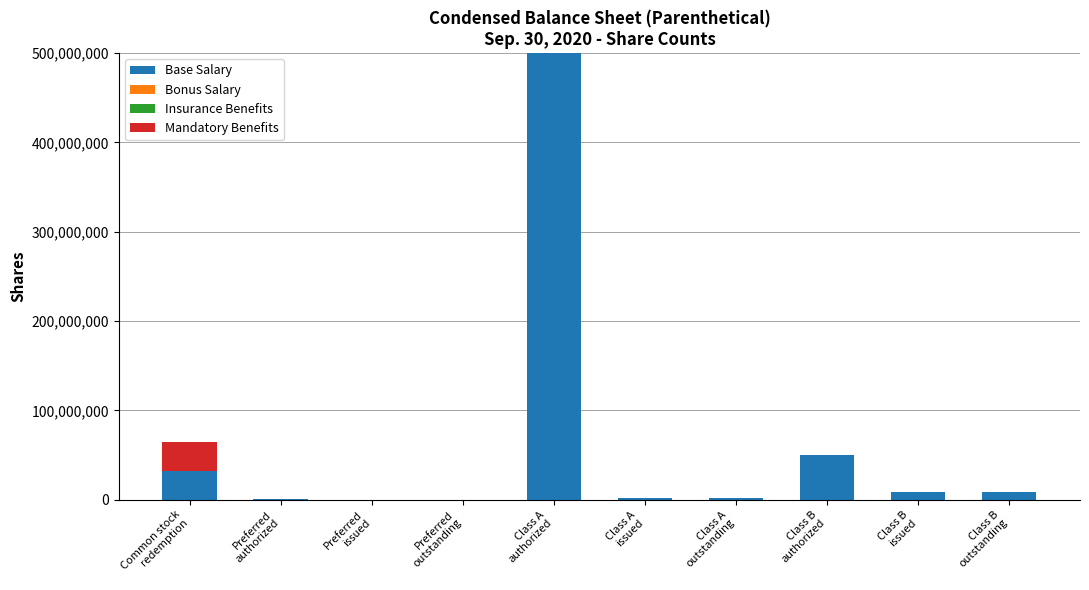

What is the maximum value for Base Salary?

500000000